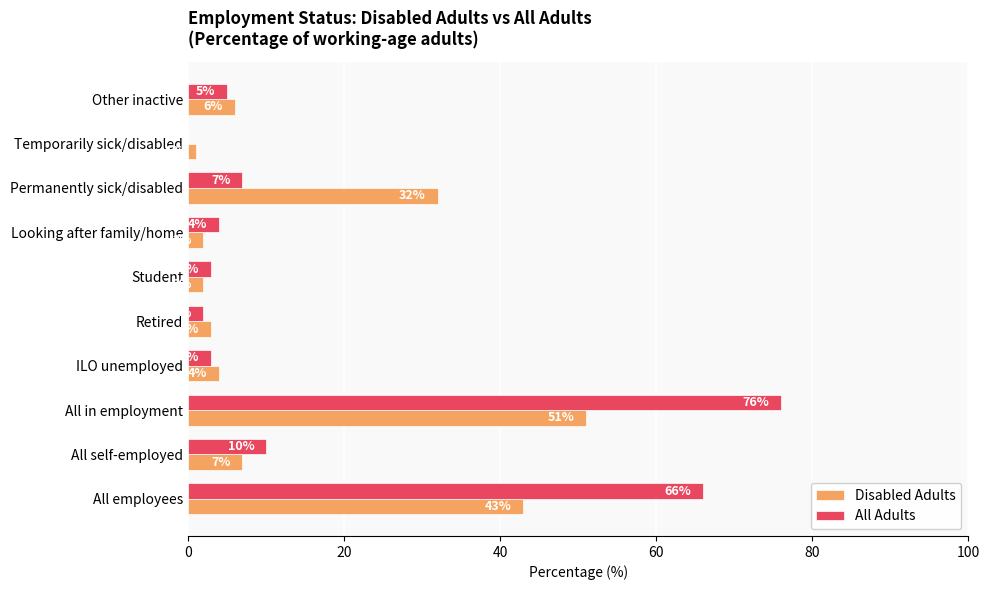

Is it true that Disabled Adults equals 7 at All self-employed?

True